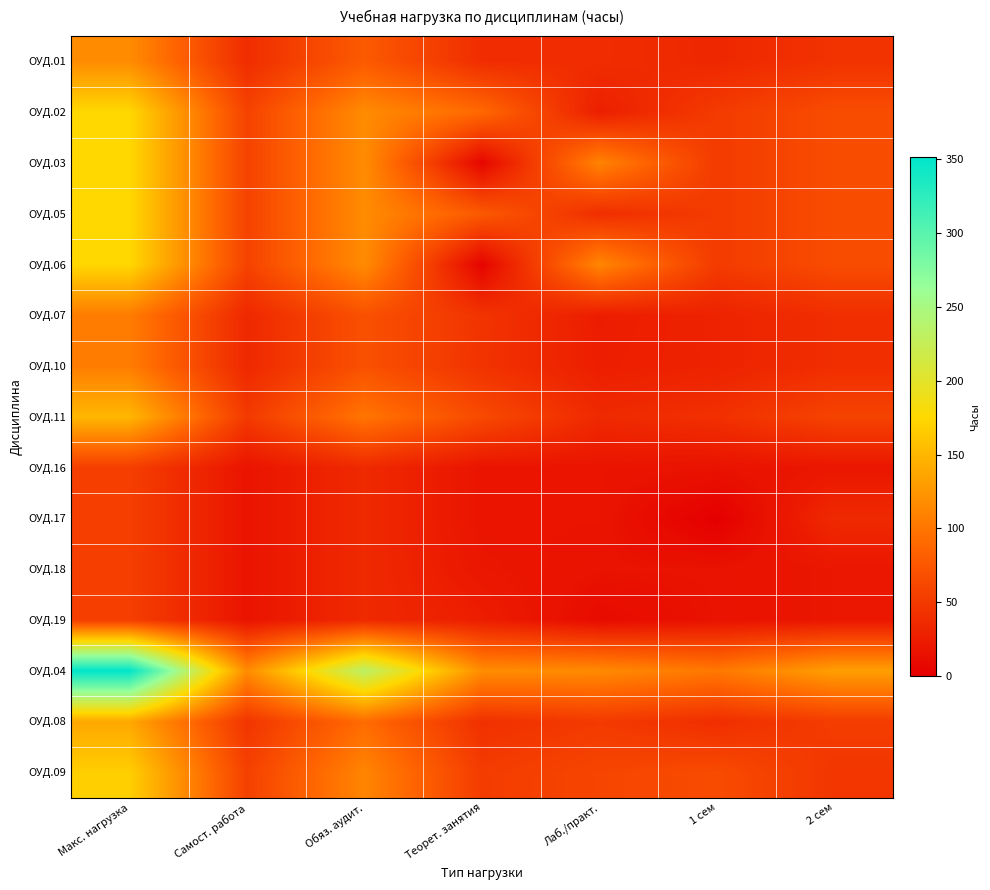

Which category has the highest value across all series?

Макс. нагрузка